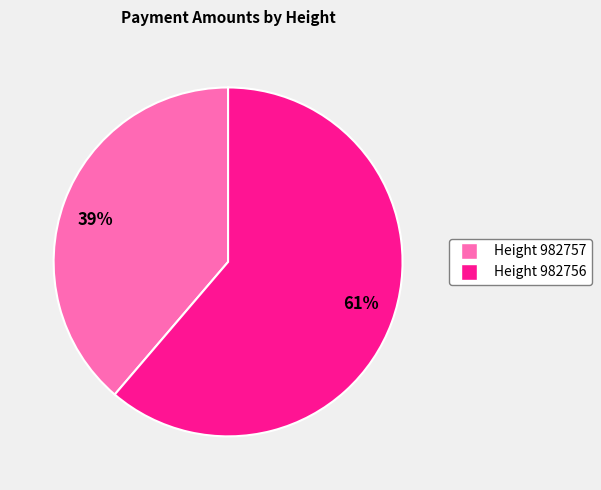

To the nearest percent, what is the combined percentage of 39% and 61%?

100%